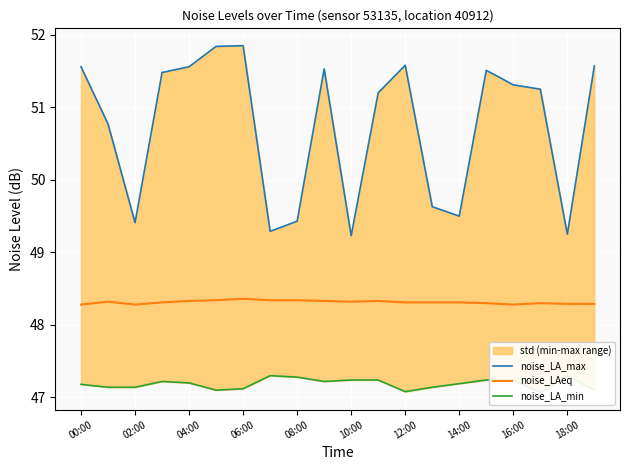

Reading right to left, what are all the values shown in this chart?

noise_LA_max: 51.6	49.2	51.2	51.3	51.5	49.5	49.6	51.6	51.2	49.2	51.5	49.4	49.3	51.9	51.8	51.6	51.5	49.4	50.8	51.6
noise_LAeq: 48.3	48.3	48.3	48.3	48.3	48.3	48.3	48.3	48.3	48.3	48.3	48.3	48.3	48.4	48.3	48.3	48.3	48.3	48.3	48.3
noise_LA_min: 47.1	47.3	47.1	47.2	47.2	47.2	47.1	47.1	47.2	47.2	47.2	47.3	47.3	47.1	47.1	47.2	47.2	47.1	47.1	47.2